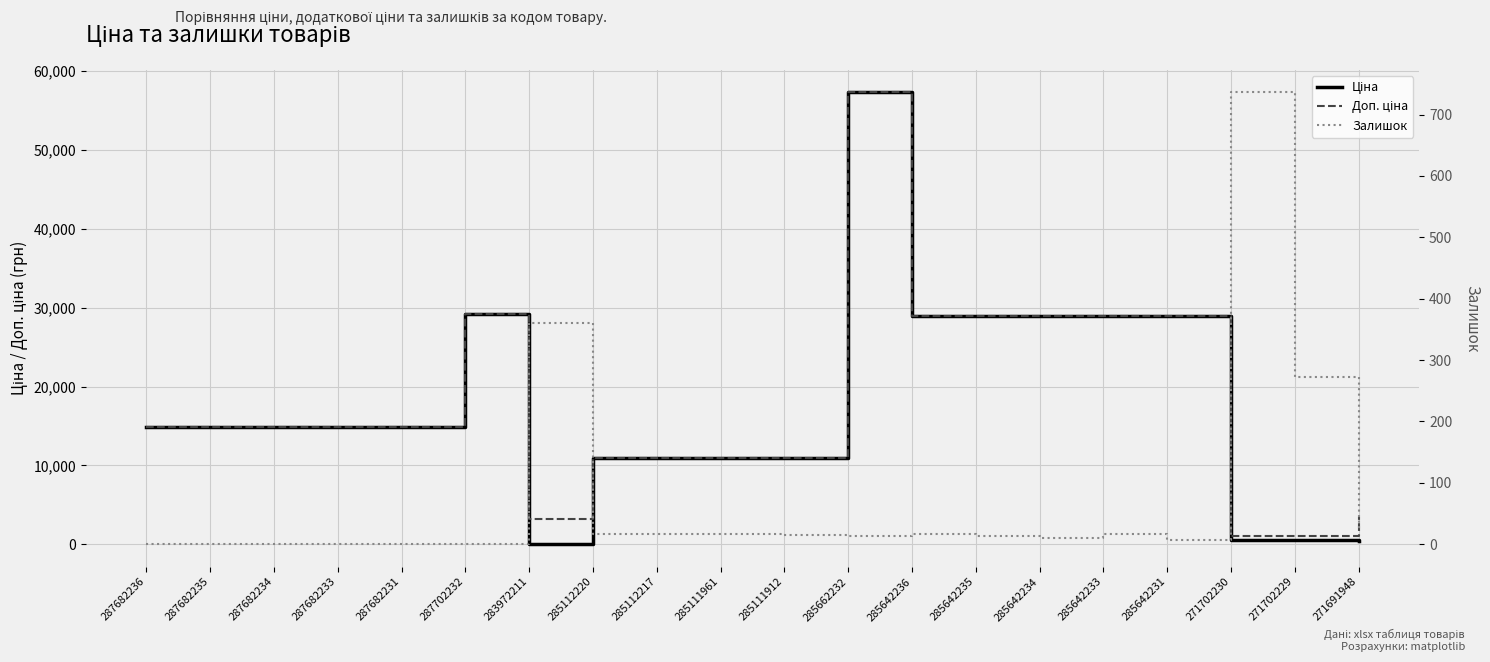

What is the label of the 15th point from the left?

285642234